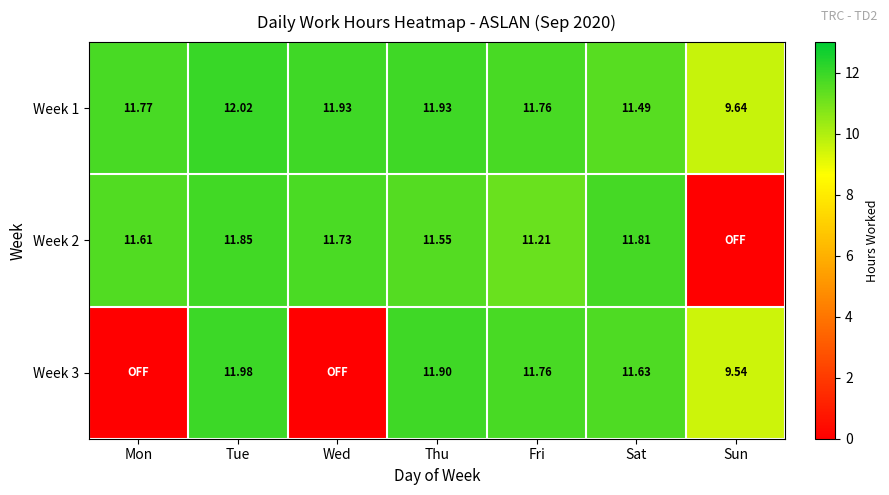

The value of Week 1 at Wed is 6.8. True or false?

False